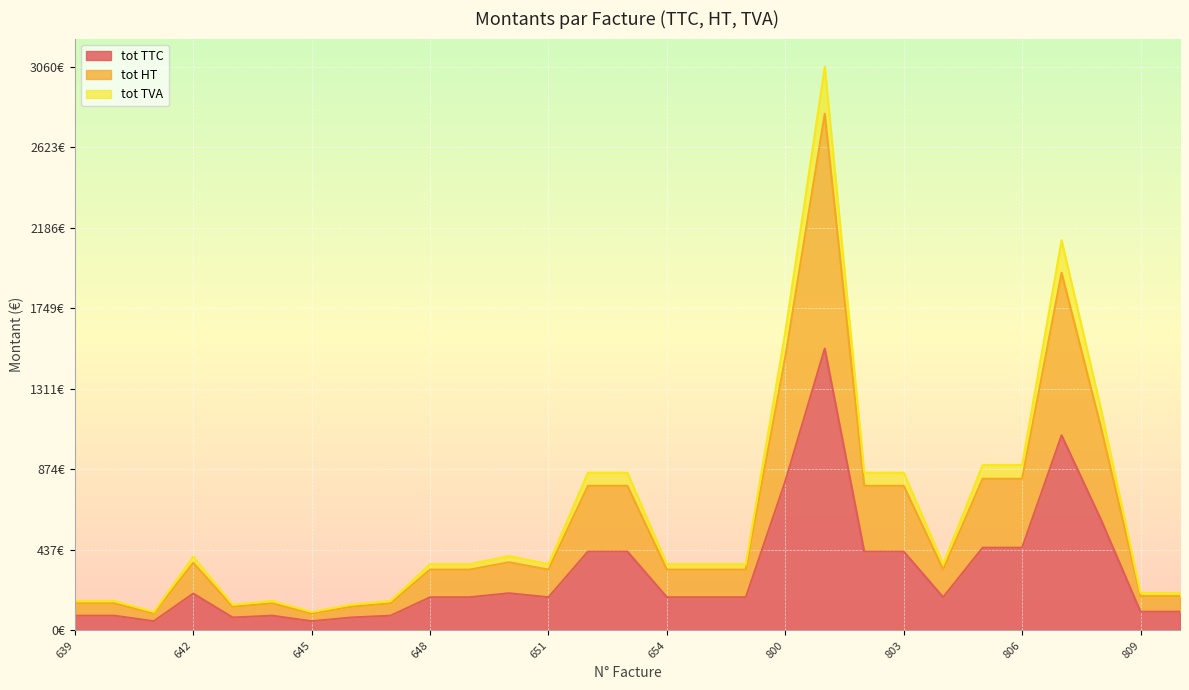

At which category is the sum across all series the highest?

801